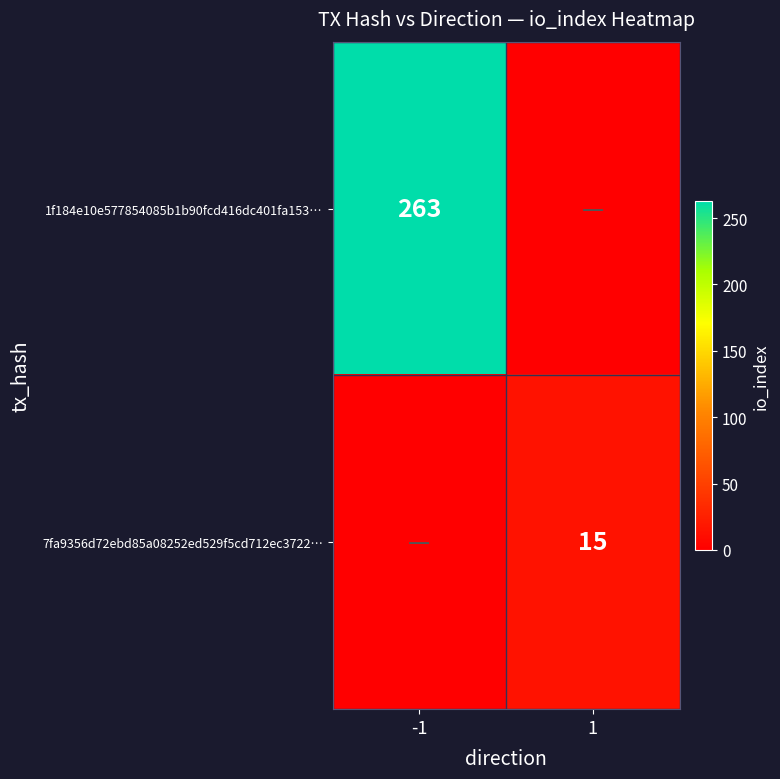

Which has a higher value, -1 or 1?

-1